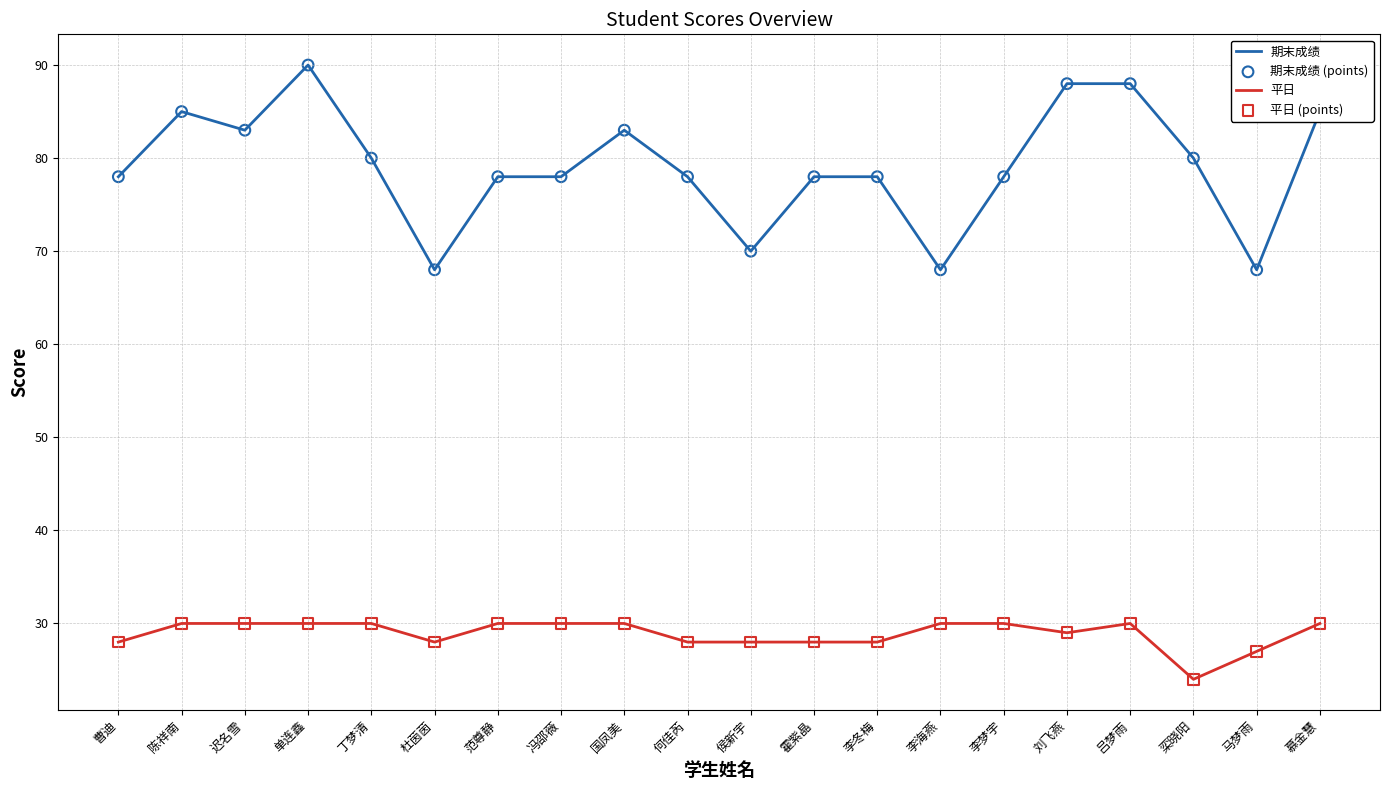

Which series has the largest range (max minus min)?

期末成绩